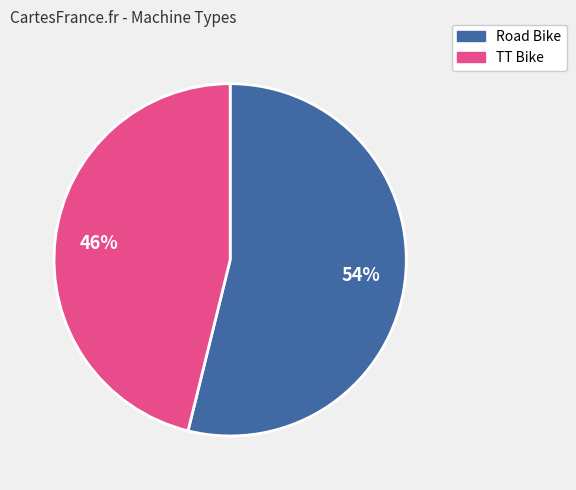

How many slices are in this pie chart?

2